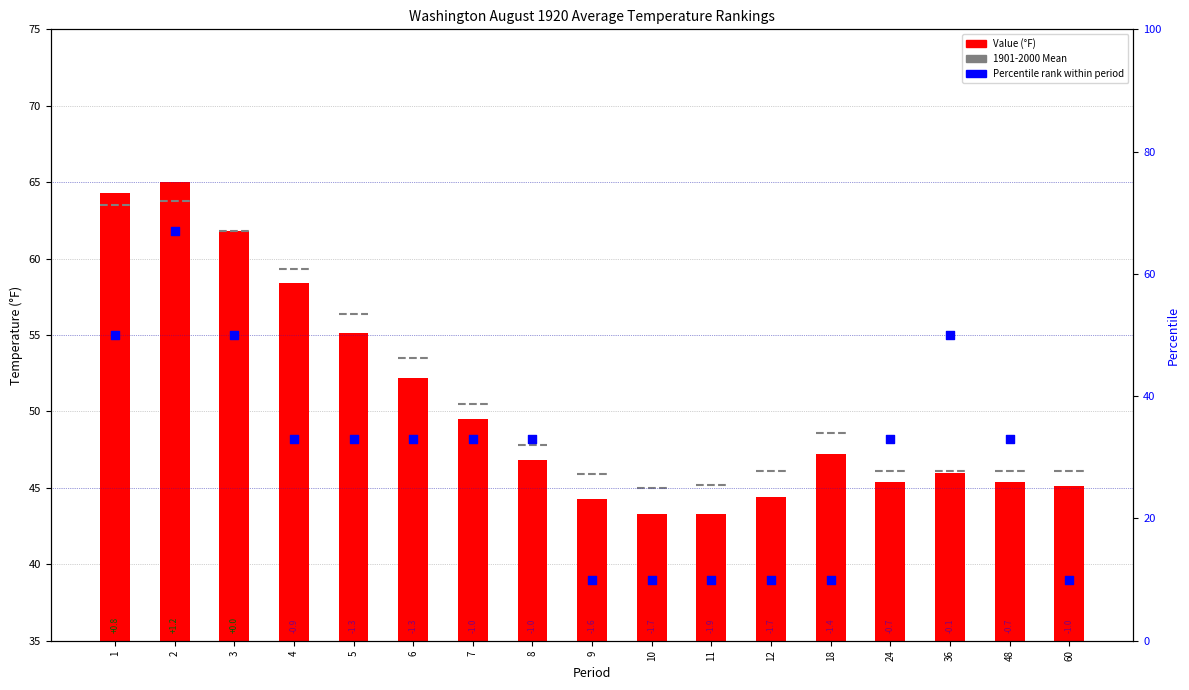

Which series contains the lowest Y value?

Percentile rank